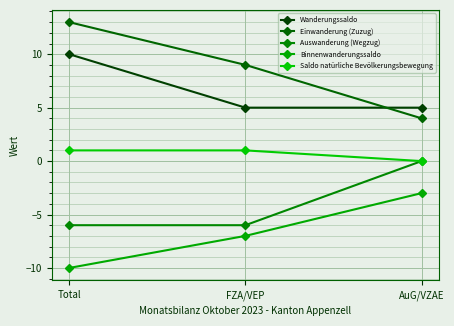

What is the sum of all Auswanderung (Wegzug) values?

-12